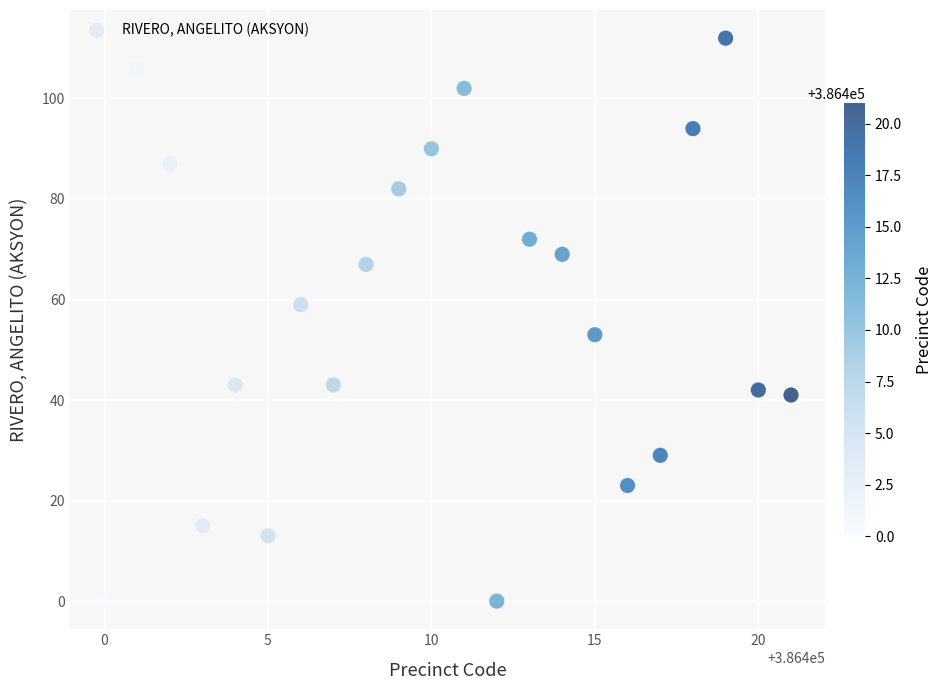

What is the range of Y values (max minus min)?

112